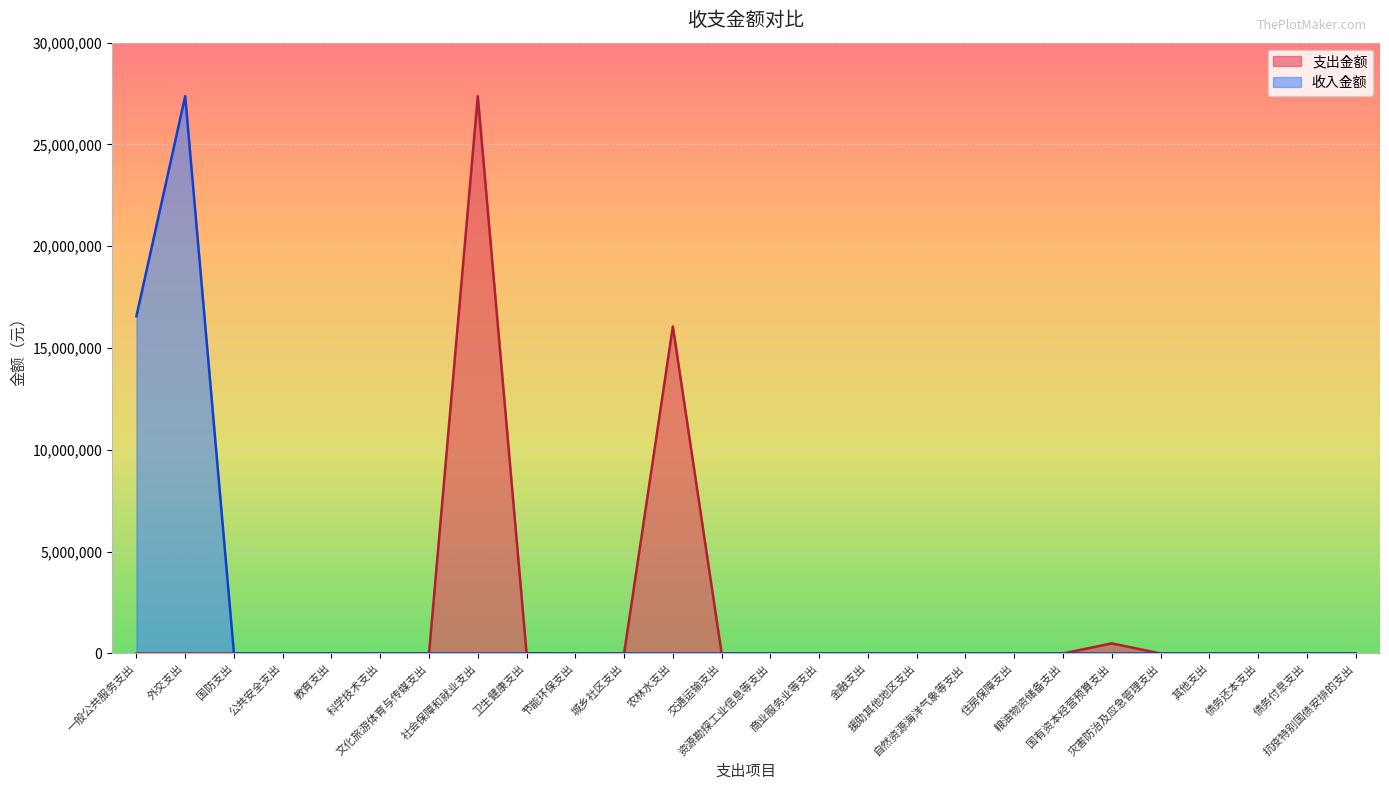

Which label corresponds to the largest value in the chart?

社会保障和就业支出